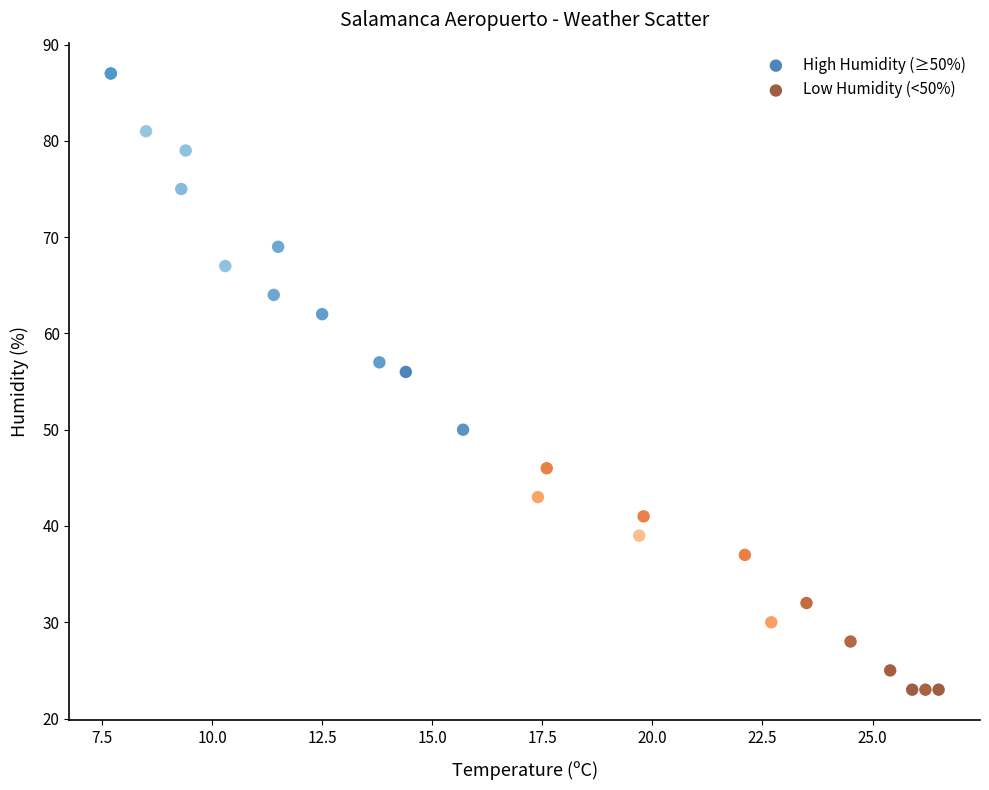

Which series has the largest Y range (max minus min)?

High Humidity (≥50%)